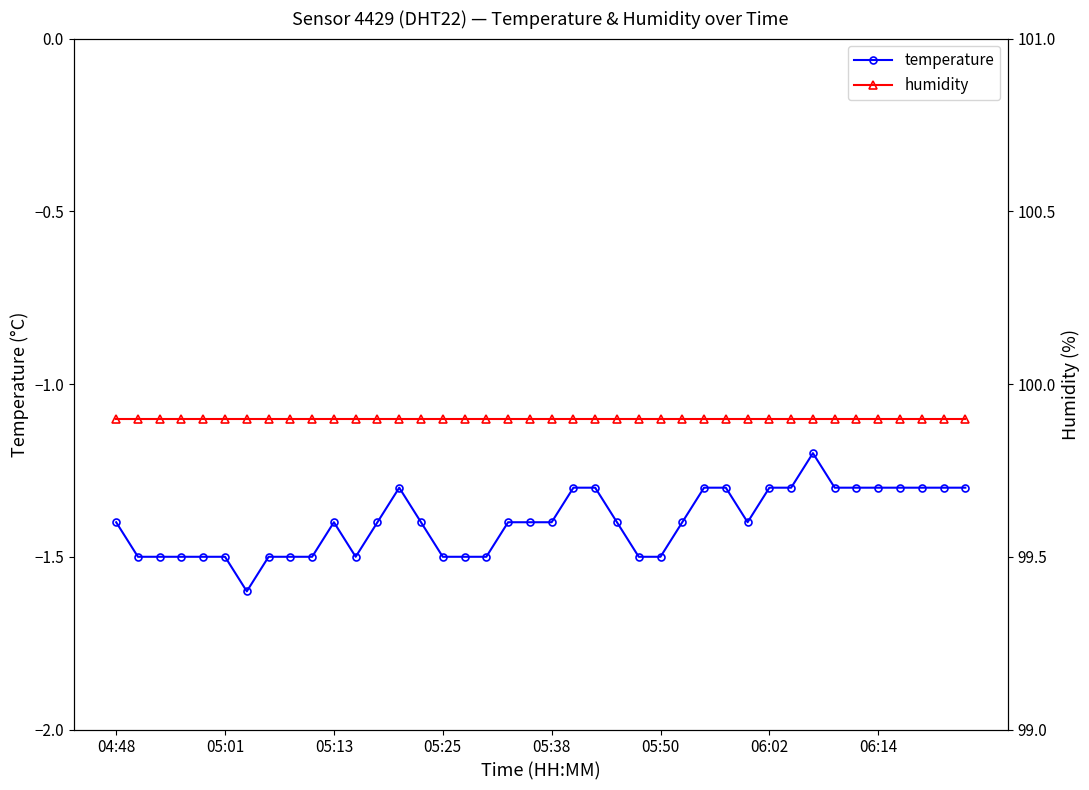

True or false: temperature has more than 0 points higher than both neighbors.

True